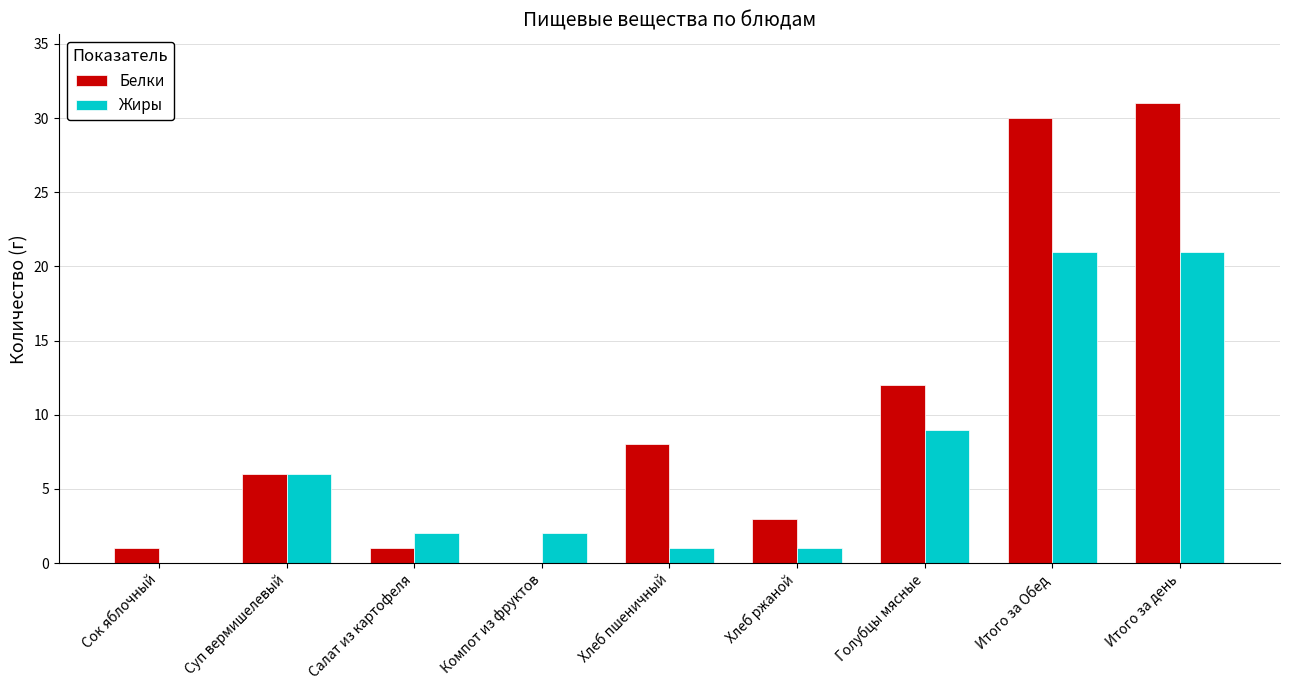

What is the greatest value displayed?

31